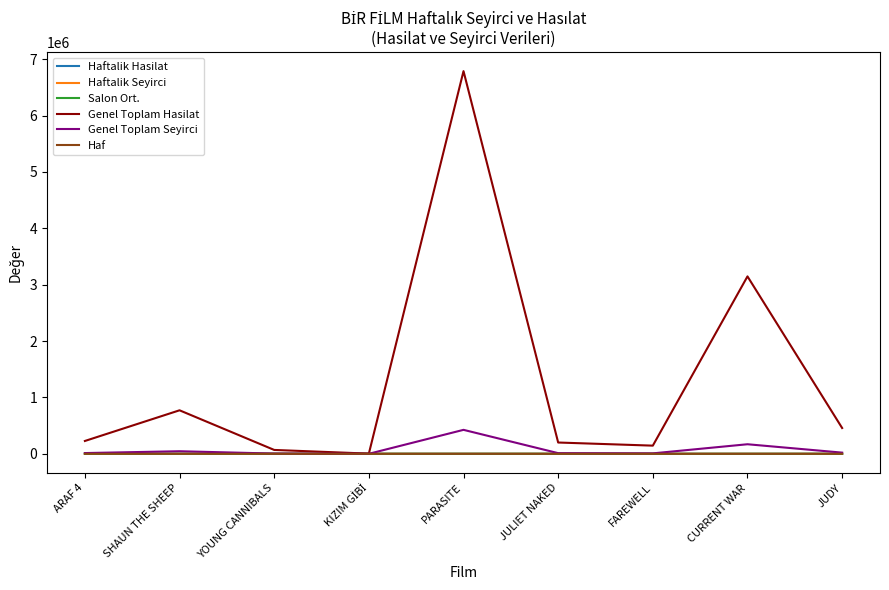

True or false: Salon Ort. and Haftalik Hasilat cross at least once.

False